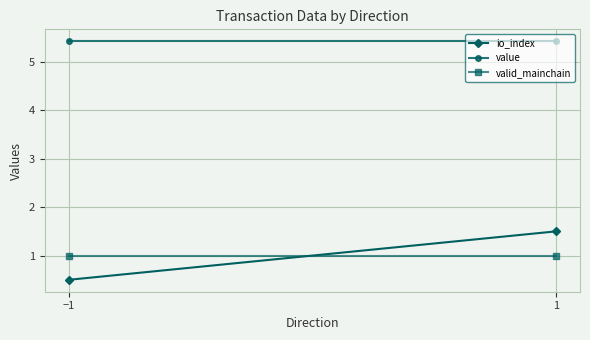

What is the sum of all io_index values?

2.0